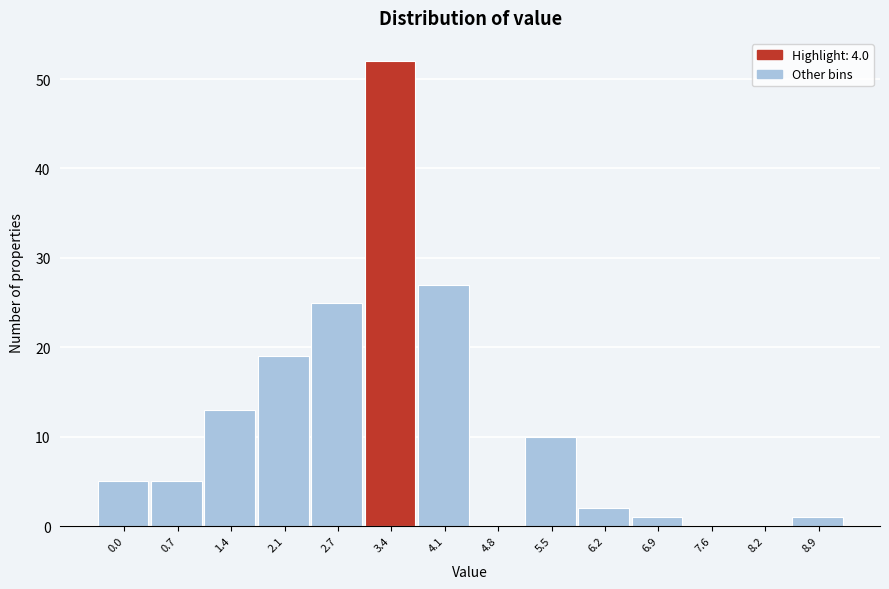

Reading left to right, transcribe all the data shown in this chart.

0.0=5	0.7=5	1.4=13	2.1=19	2.7=25	3.4=52	4.1=27	4.8=0	5.5=10	6.2=2	6.9=1	7.6=0	8.2=0	8.9=1